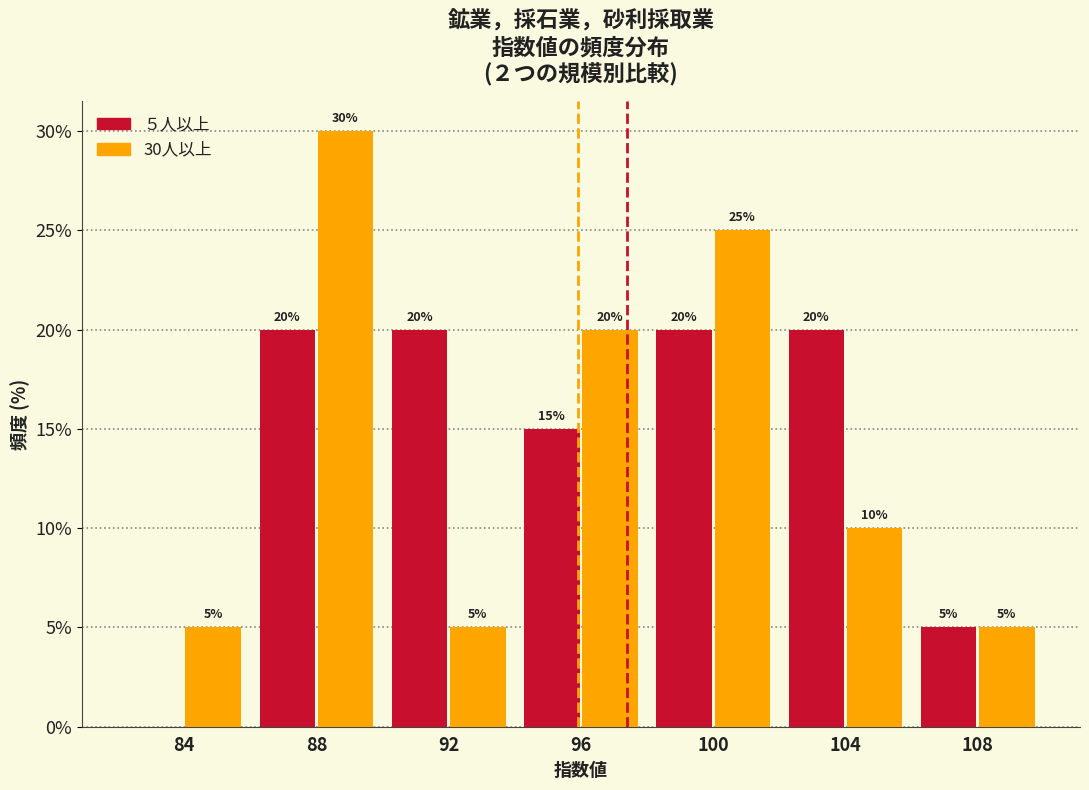

Reading right to left, extract all data points from this chart.

５人以上: 108=5	104=20	100=20	96=15	92=20	88=20	84=0
30人以上: 108=5	104=10	100=25	96=20	92=5	88=30	84=5